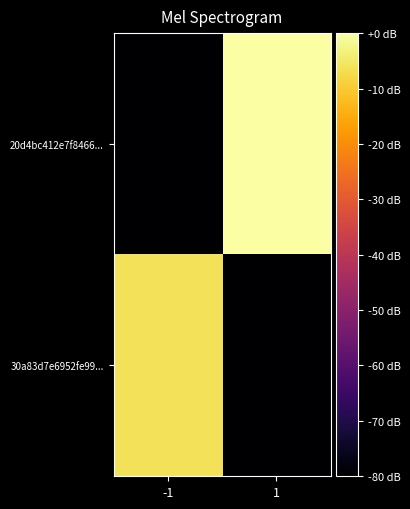

Which series has the largest range (max minus min)?

20d4bc412e7f8466...